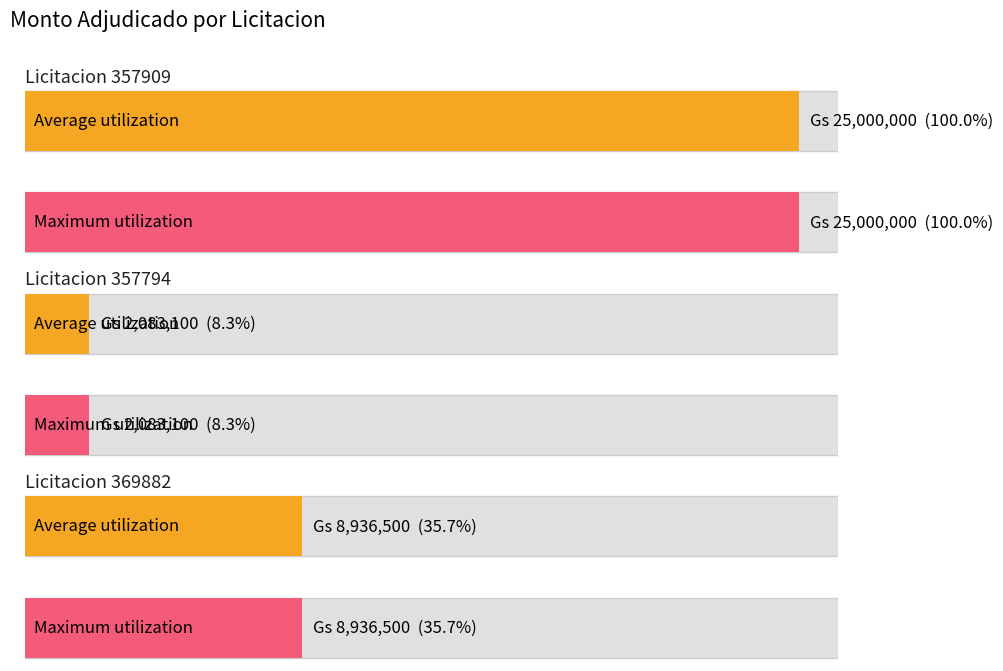

Between 357794-casar-s-a-8 and 357909-casar-s-a-7, which is larger?

357909-casar-s-a-7